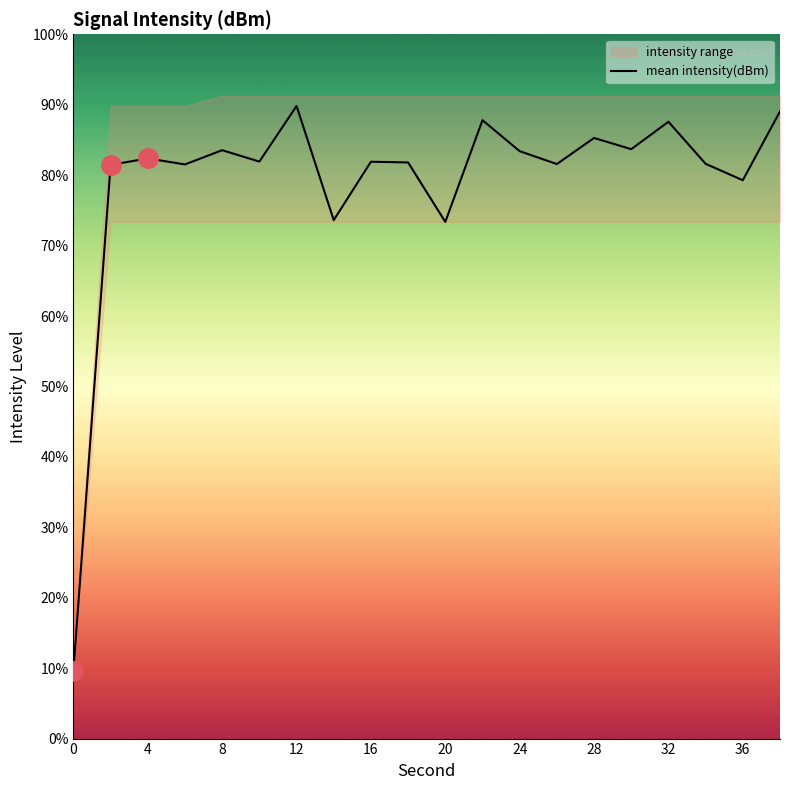

The value of mean intensity(dBm) at 32 is 56.6. True or false?

False